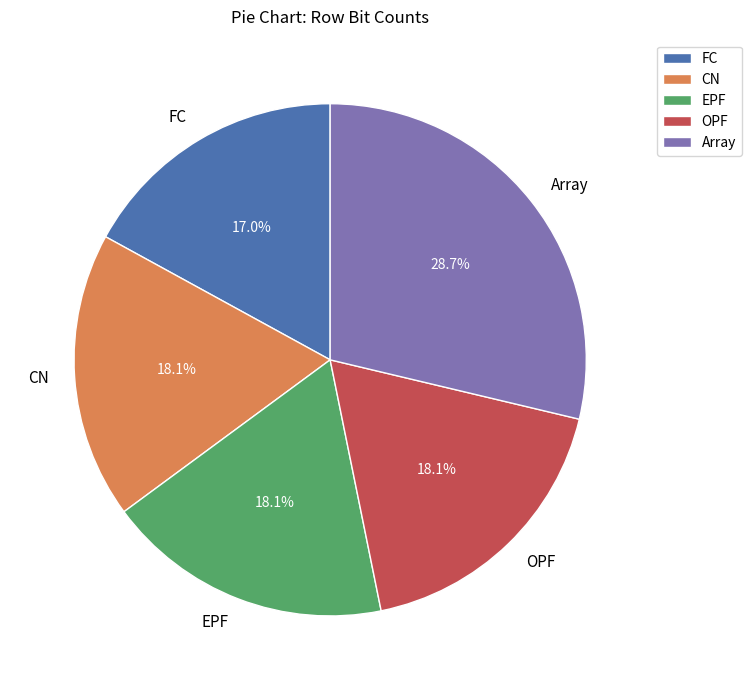

To the nearest percent, what portion does CN represent?

18%